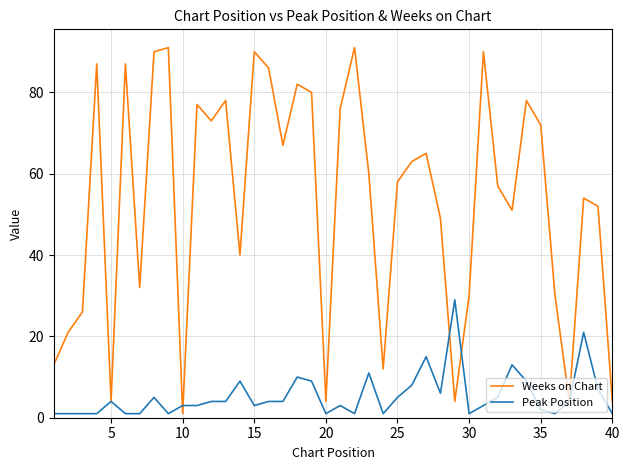

How many lines are shown in the chart?

2